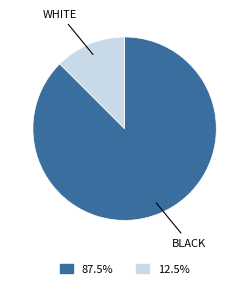

Is there a majority slice in this chart?

Yes